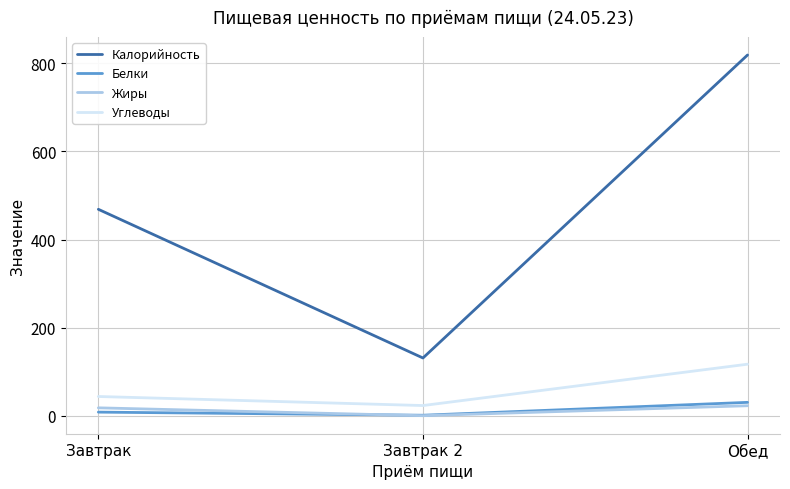

Does the chart have visible grid lines?

Yes